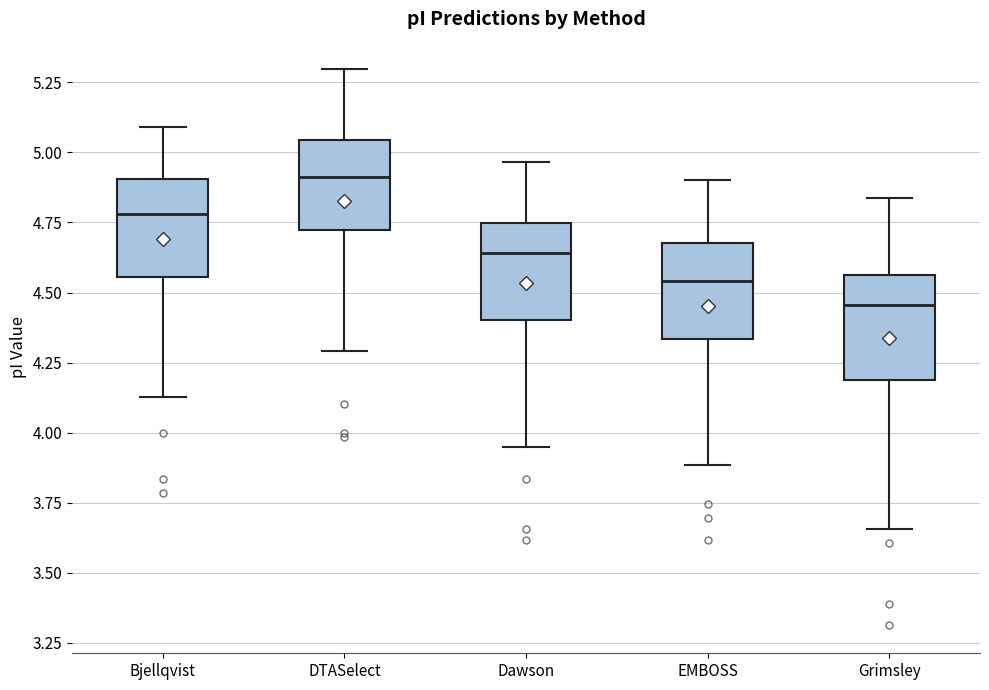

Reading left to right, read every box against the y-axis: the position of its median line, the range the box covers, and the ends of its whiskers. The values are not printed on the chart, so give them approximately, as read against the axis.

Bjellqvist: median 4.80, box 4.55 to 4.90, whiskers 4.15 to 5.10
DTASelect: median 4.90, box 4.70 to 5.05, whiskers 4.30 to 5.30
Dawson: median 4.65, box 4.40 to 4.75, whiskers 3.95 to 4.95
EMBOSS: median 4.55, box 4.35 to 4.70, whiskers 3.90 to 4.90
Grimsley: median 4.45, box 4.20 to 4.55, whiskers 3.65 to 4.85